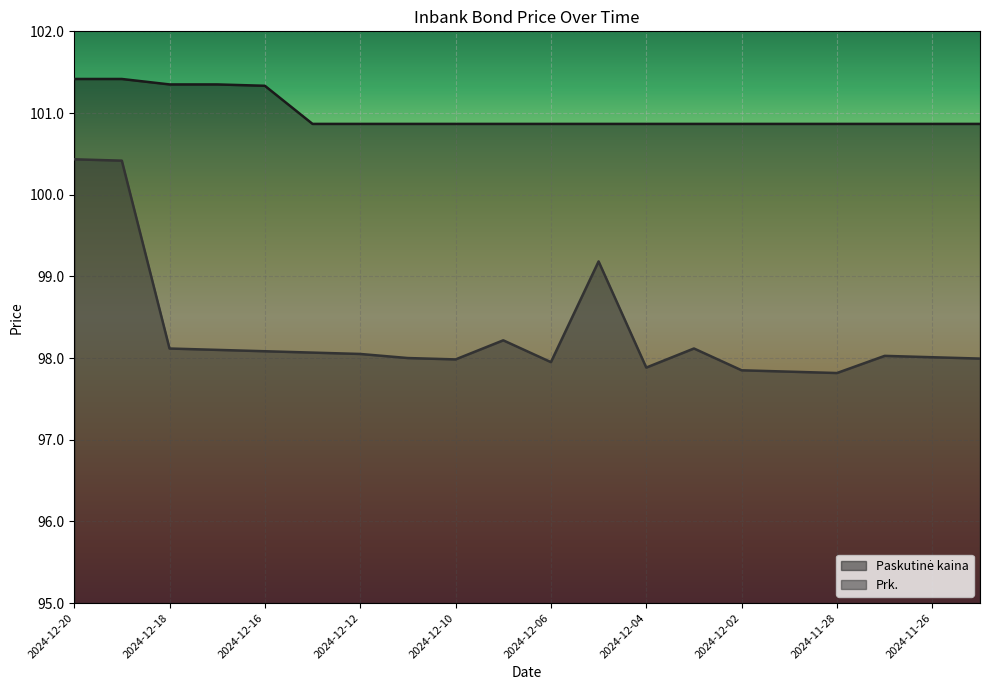

Does the chart display data point markers on the line(s)?

No